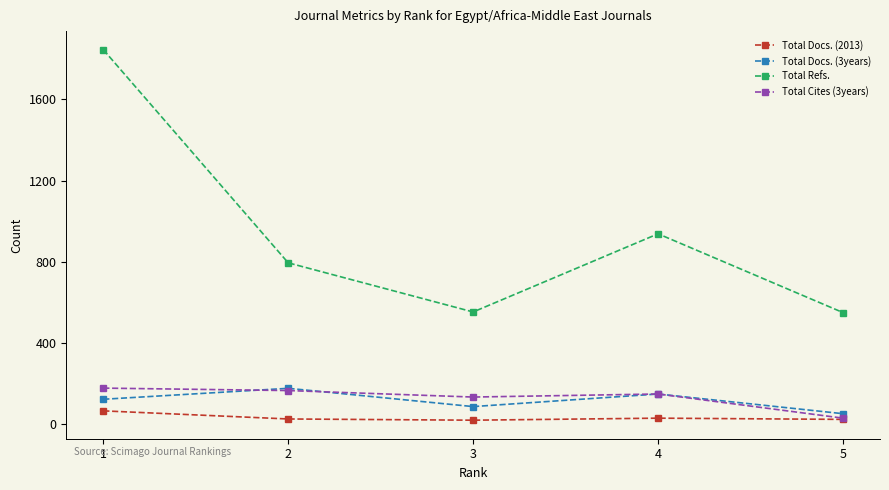

True or false: Total Refs. and Total Docs. (3years) cross at least once.

False